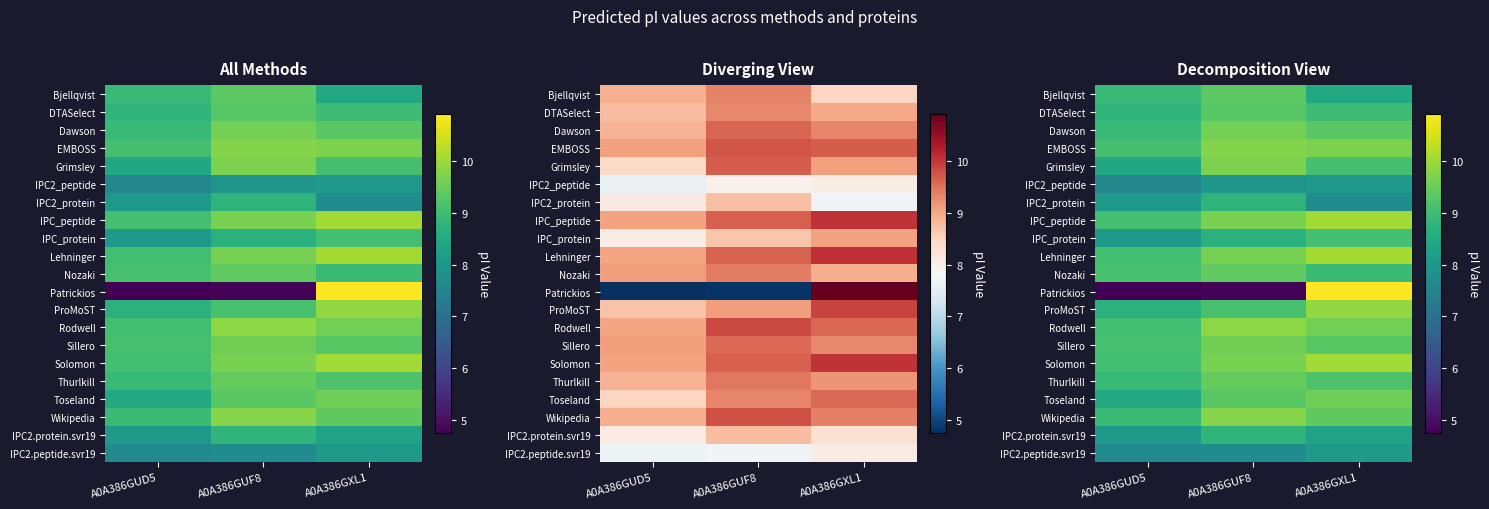

What is the total value across all series at A0A386GUD5?

177.9